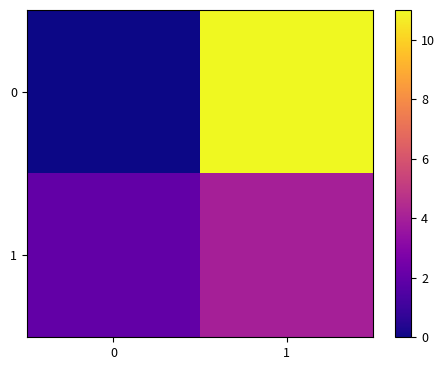

What is the difference between the highest and lowest values at 0?

2